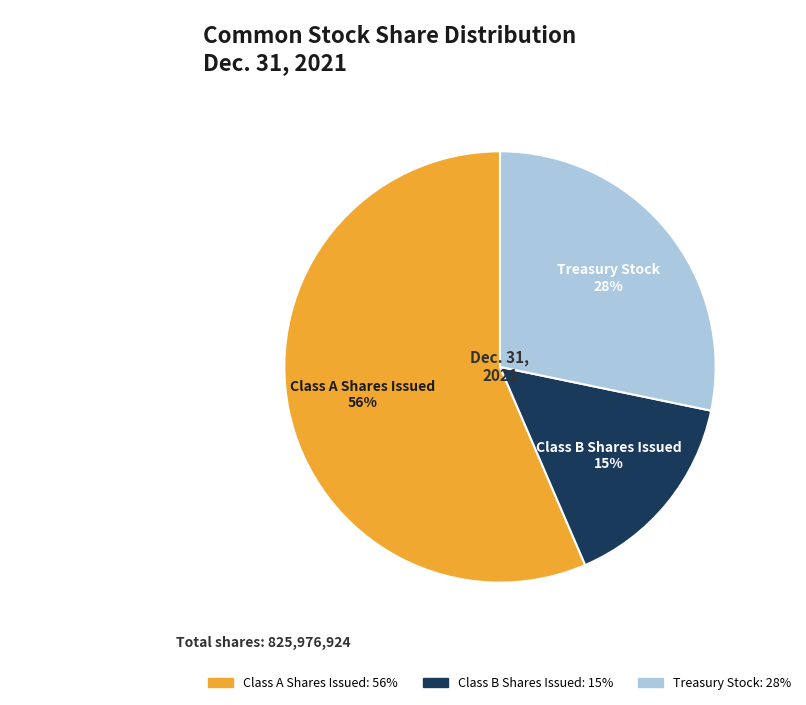

Combined, do Class B Shares Issued and Class A Shares Issued account for over 50%?

Yes